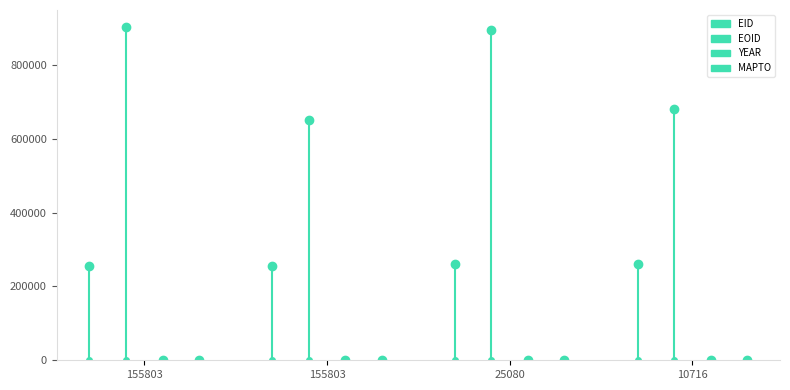

What value does the EOID series have at 10716?

680360